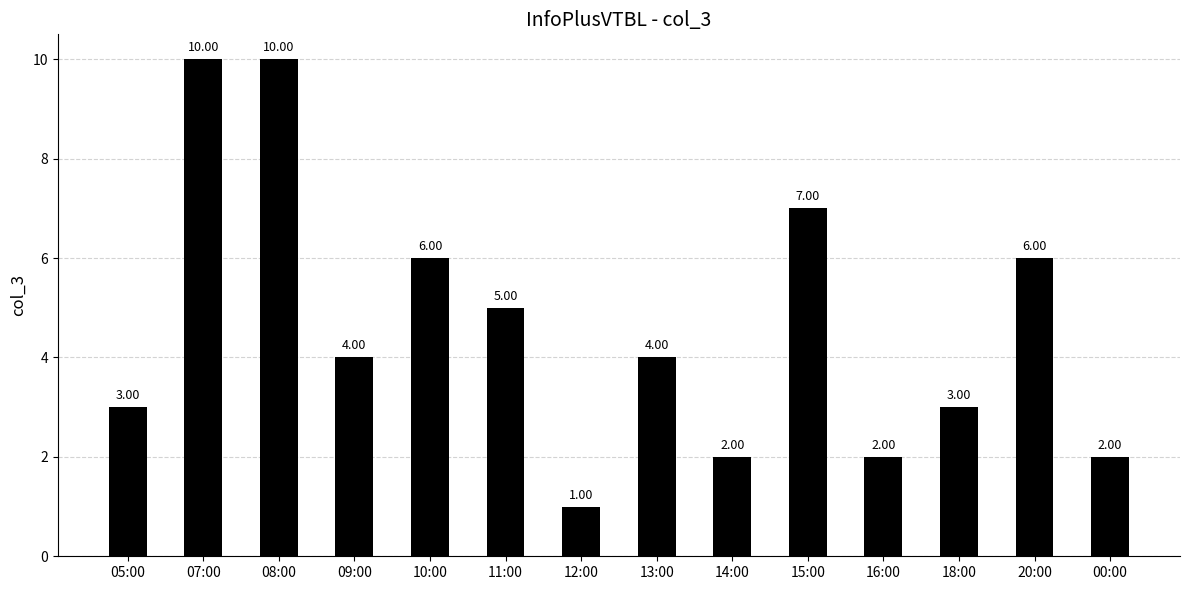

What is the average value?

5